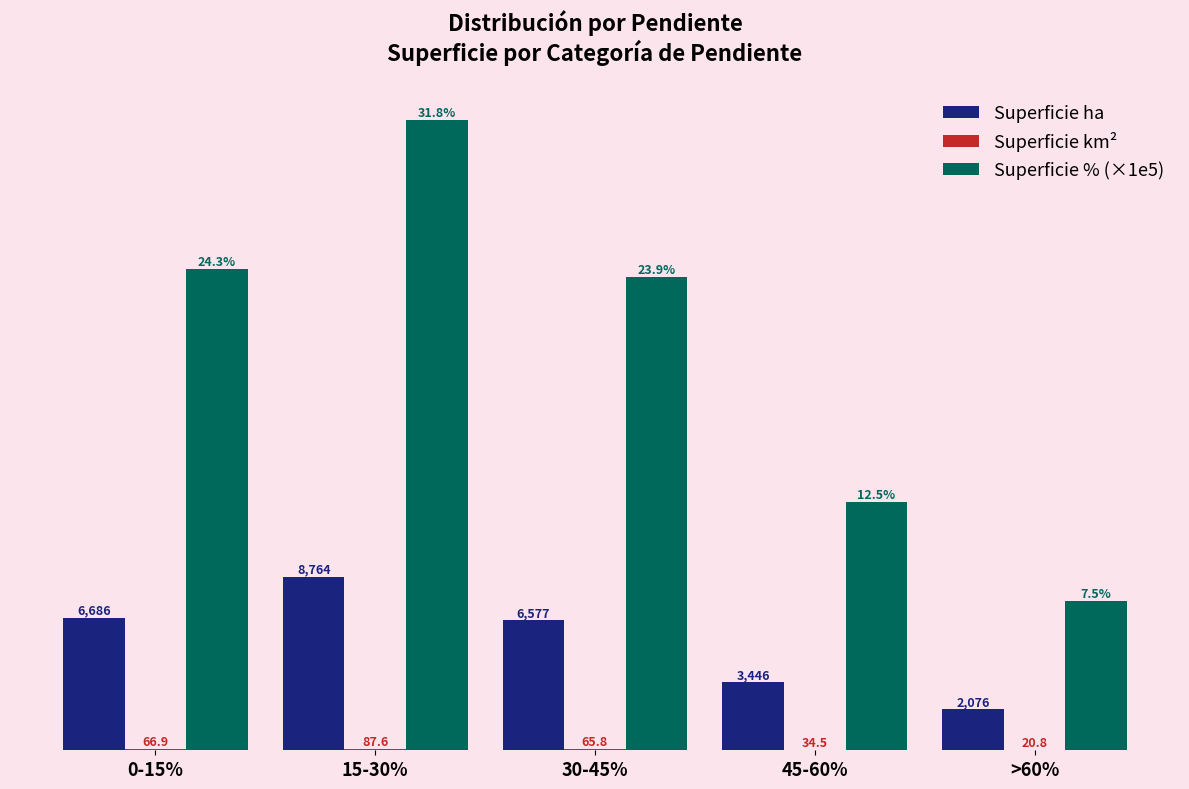

At which label does Superficie ha reach its peak?

15-30%